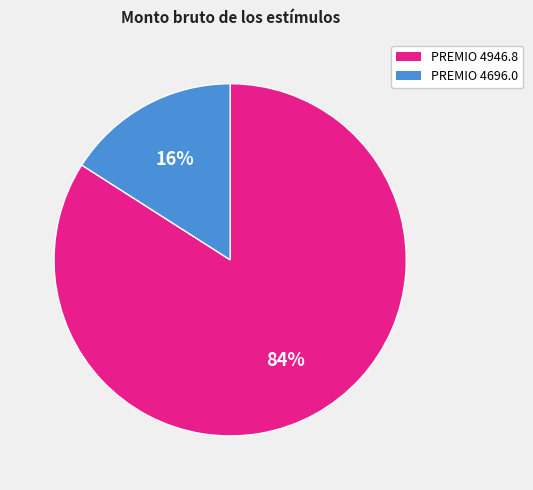

Is the sum of PREMIO 4946.8 and PREMIO 4696.0 greater than half?

Yes